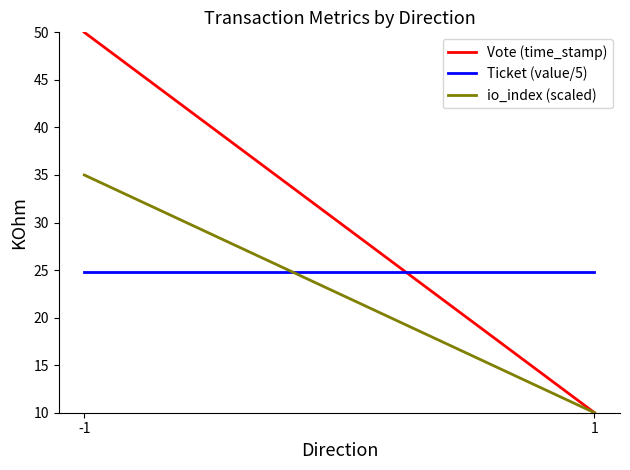

Between -1 and 1, which is larger?

-1